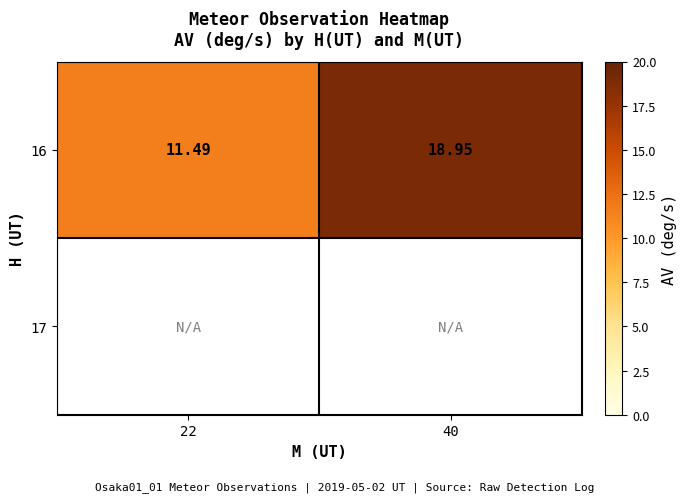

How many distinct data groups are displayed?

2